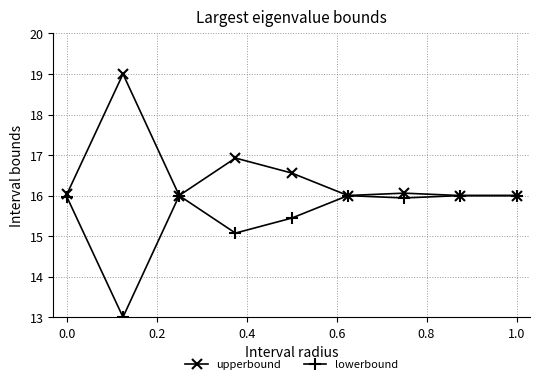

What is the value of the lowerbound point at the 3rd from the left?

16.0